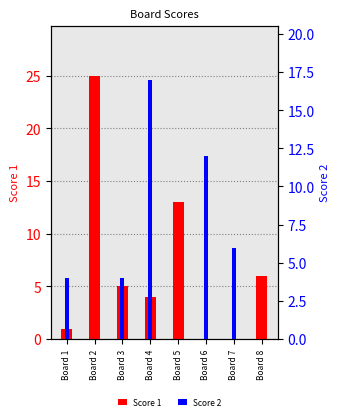

True or false: Score 2 has a value of 6 at Board 7.

True